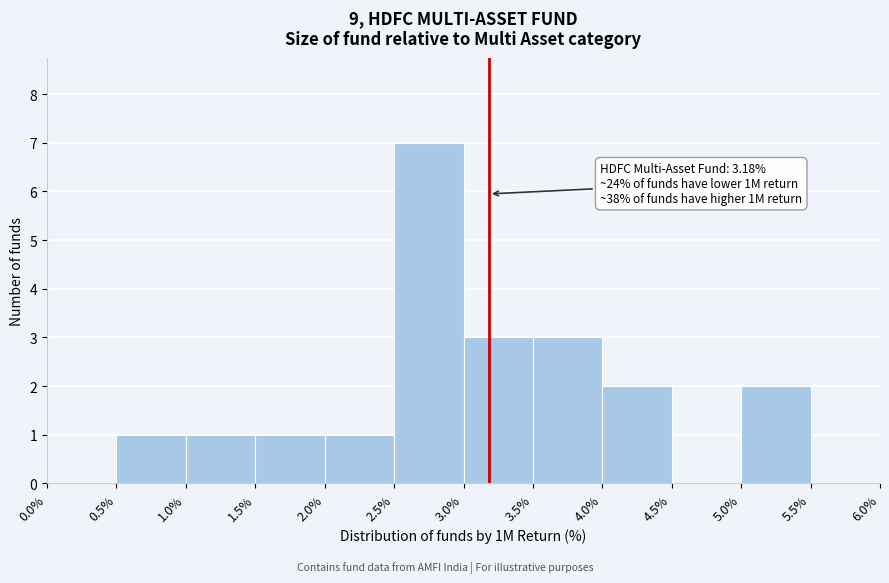

Which range on the x-axis has the tallest bar?

2.5% to 3.0%